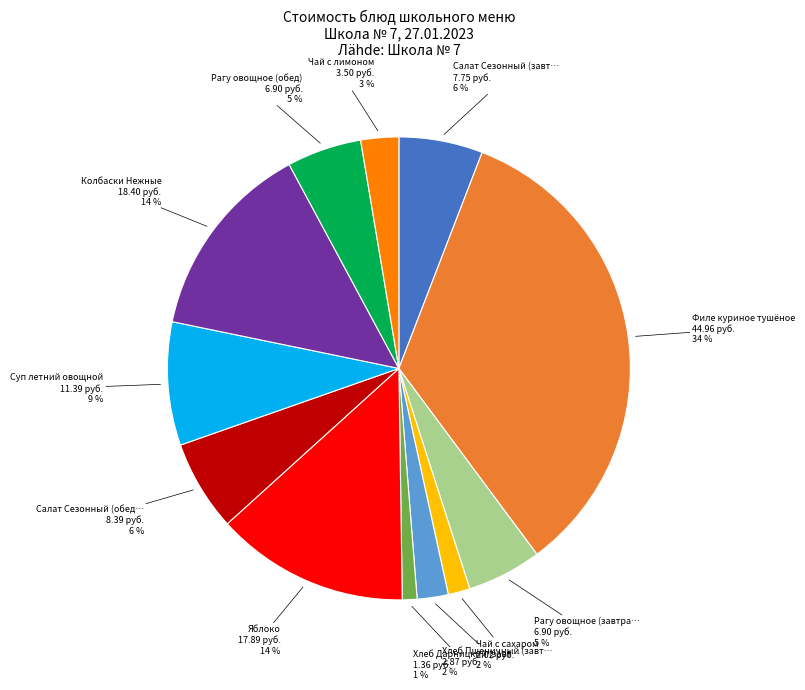

Count the number of slices in the pie.

12